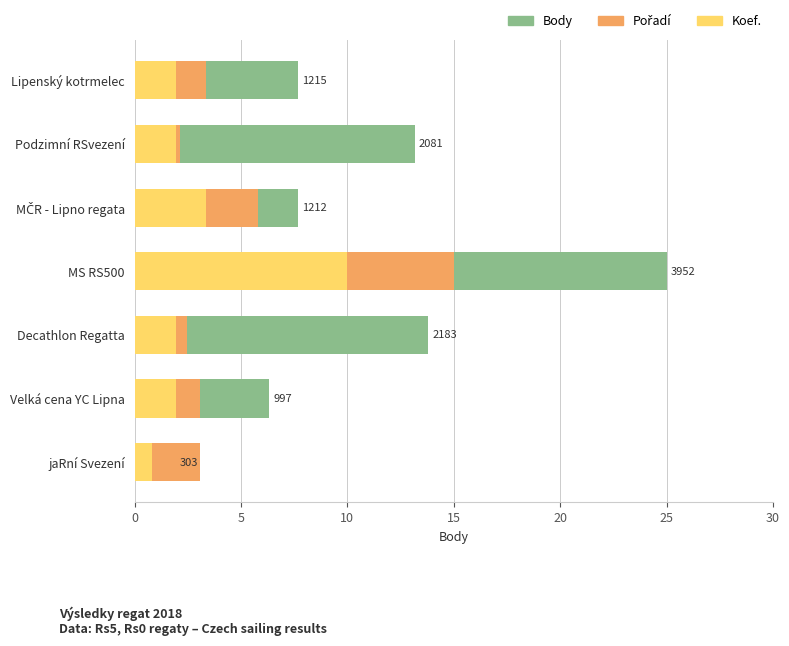

What is the sum of the Pořadí values at MS RS500 and Podzimní RSvezení?

17.1